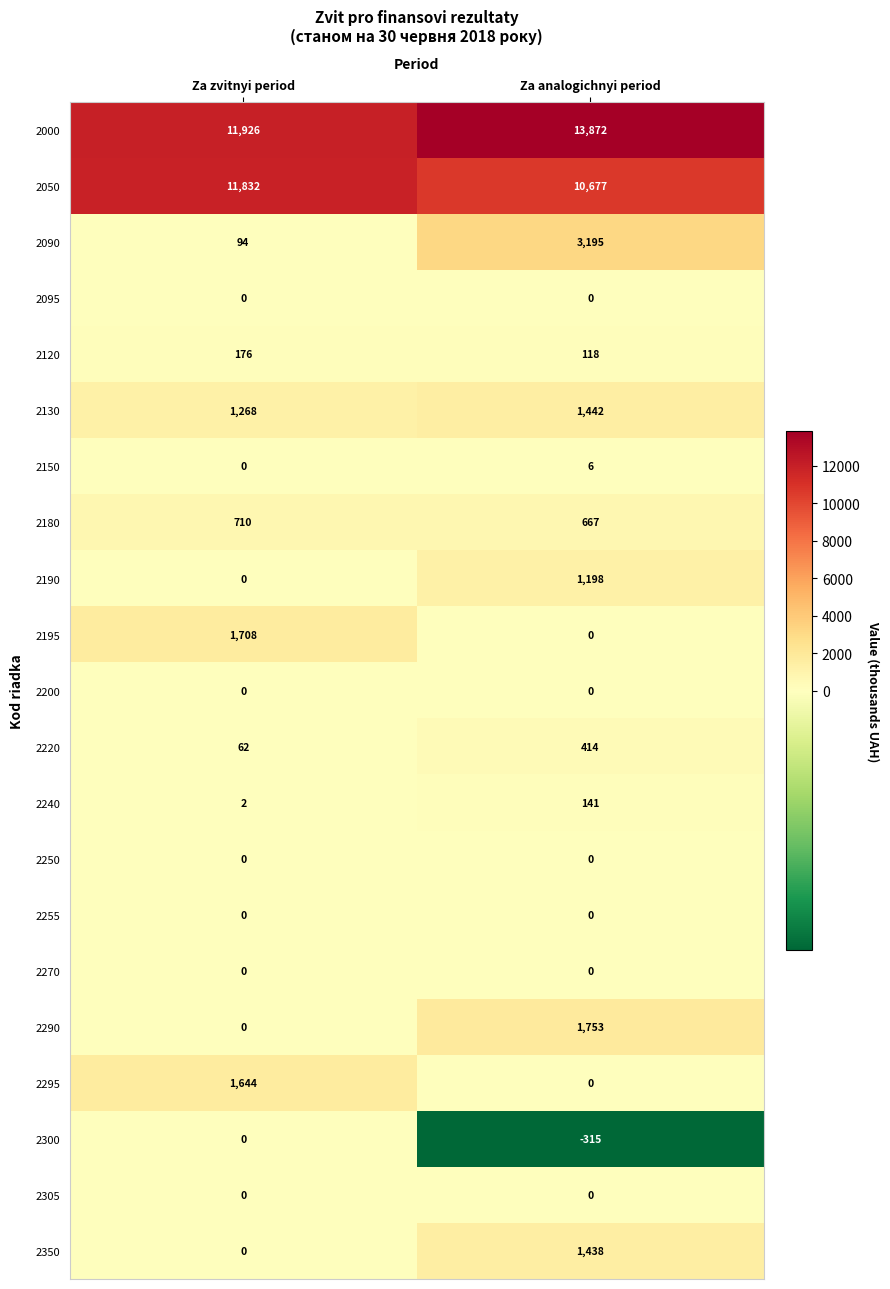

Count the number of categories in the chart.

2